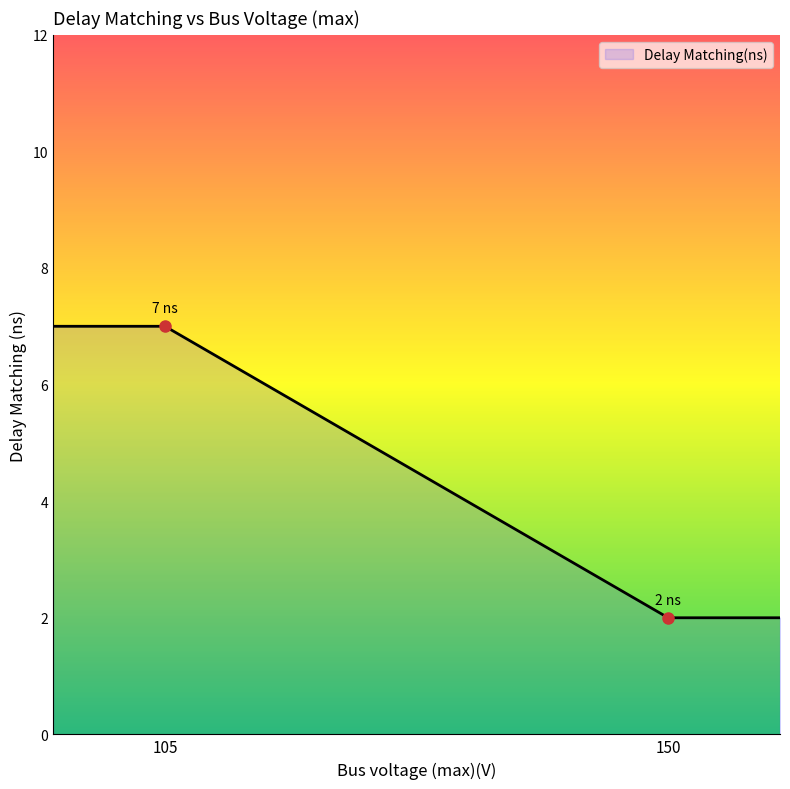

True or false: the data has more than 2 interior local peaks.

False